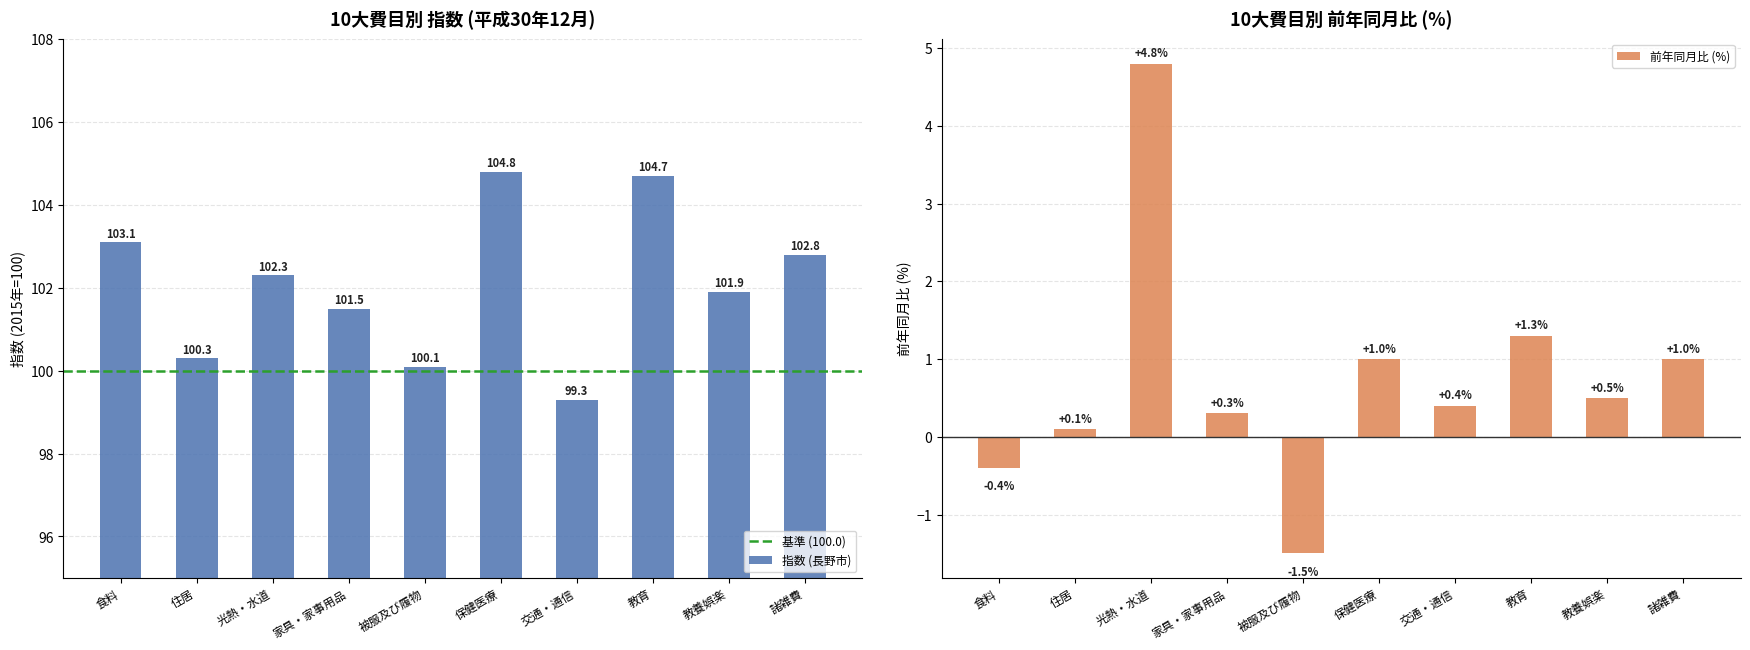

How many bars are there in each group?

2